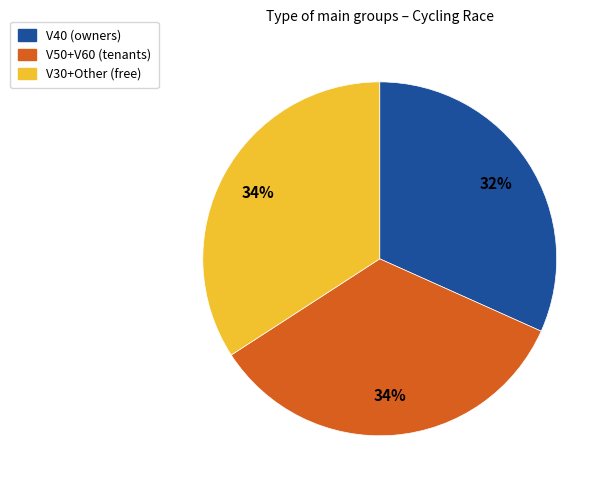

Is there any slice that represents more than half of the pie?

No